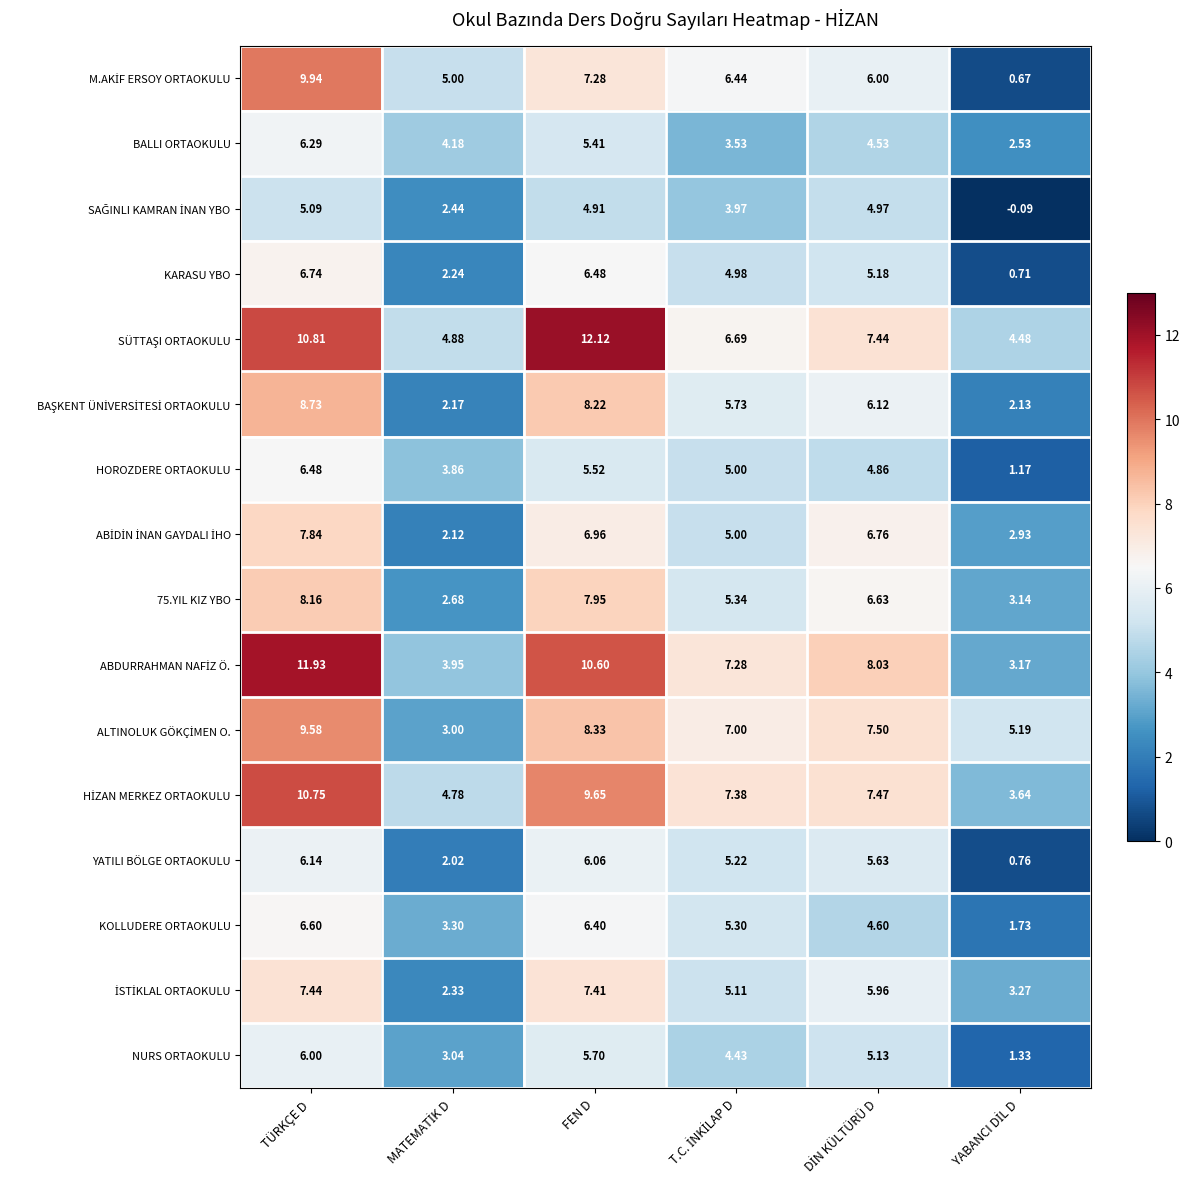

At which category is the sum across all series the highest?

TÜRKÇE D